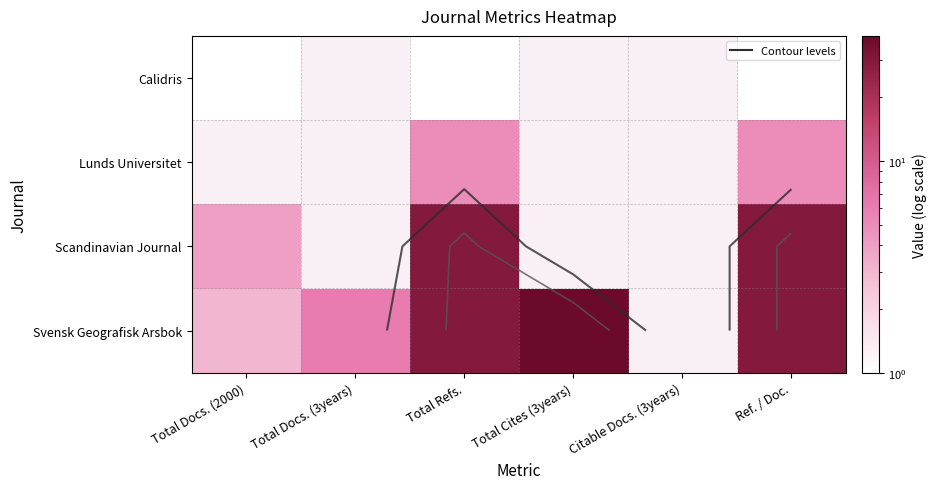

How many series are shown in this chart?

4